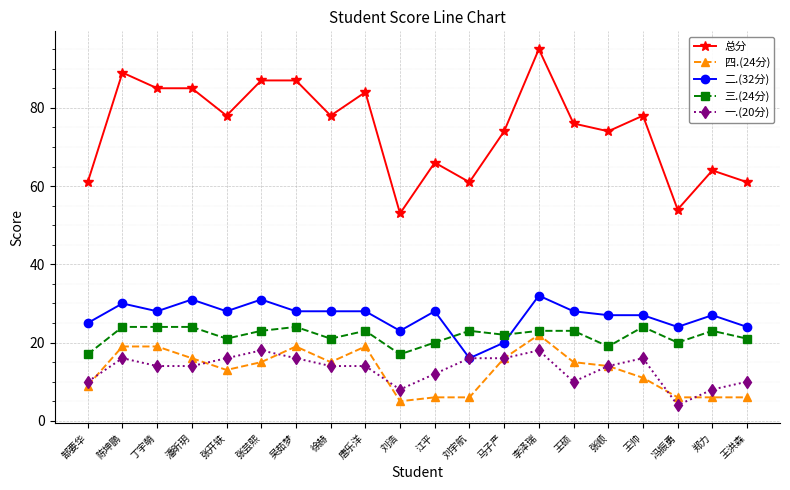

The 四.(24分) series shows 6 at 刘宇航. True or false?

True